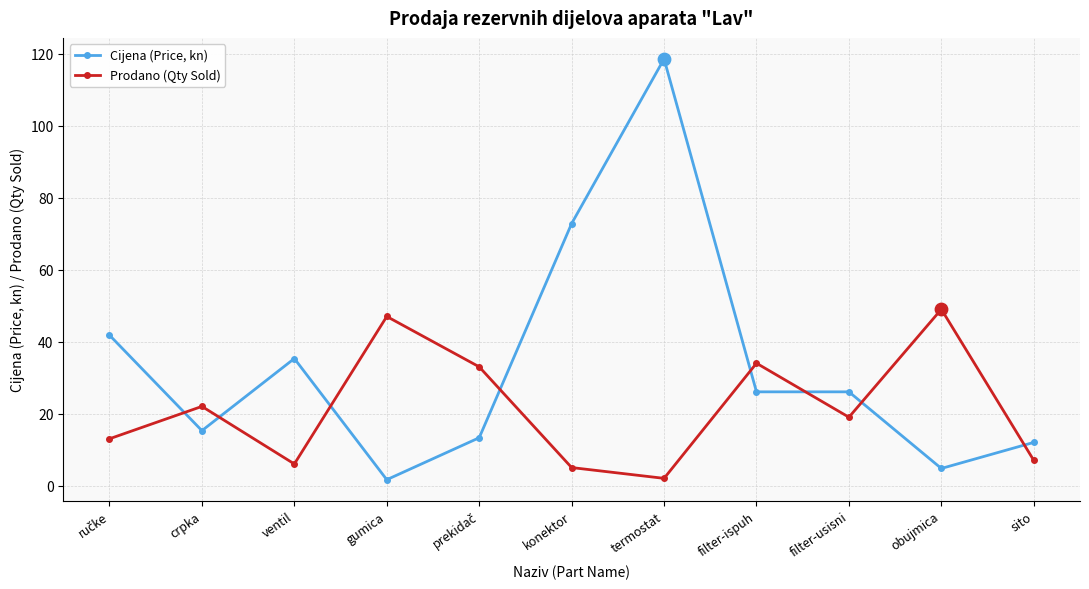

What are all the series names shown in the legend?

Cijena (Price, kn), Prodano (Qty Sold)